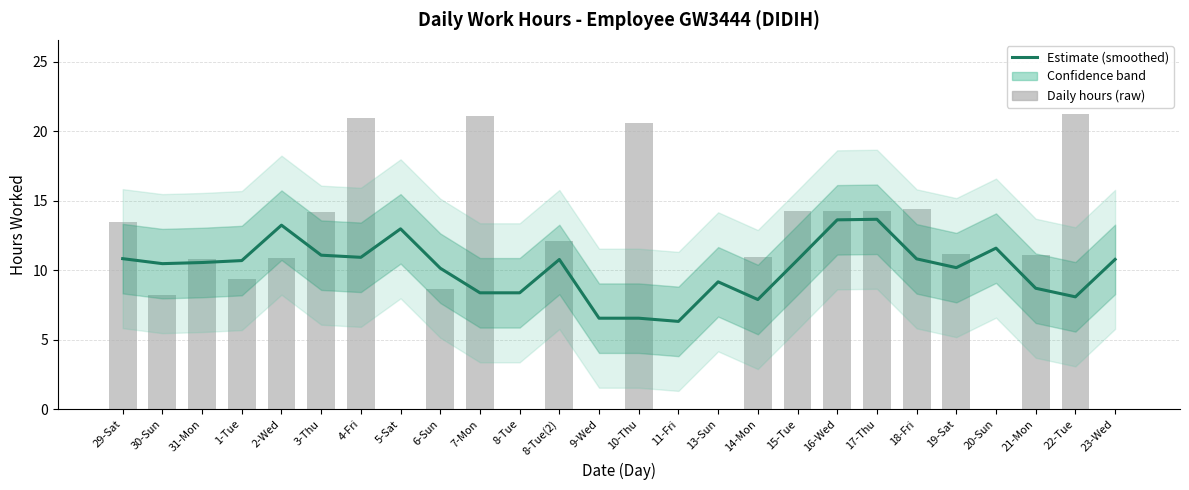

The value at 9-Wed is 6.5. True or false?

True